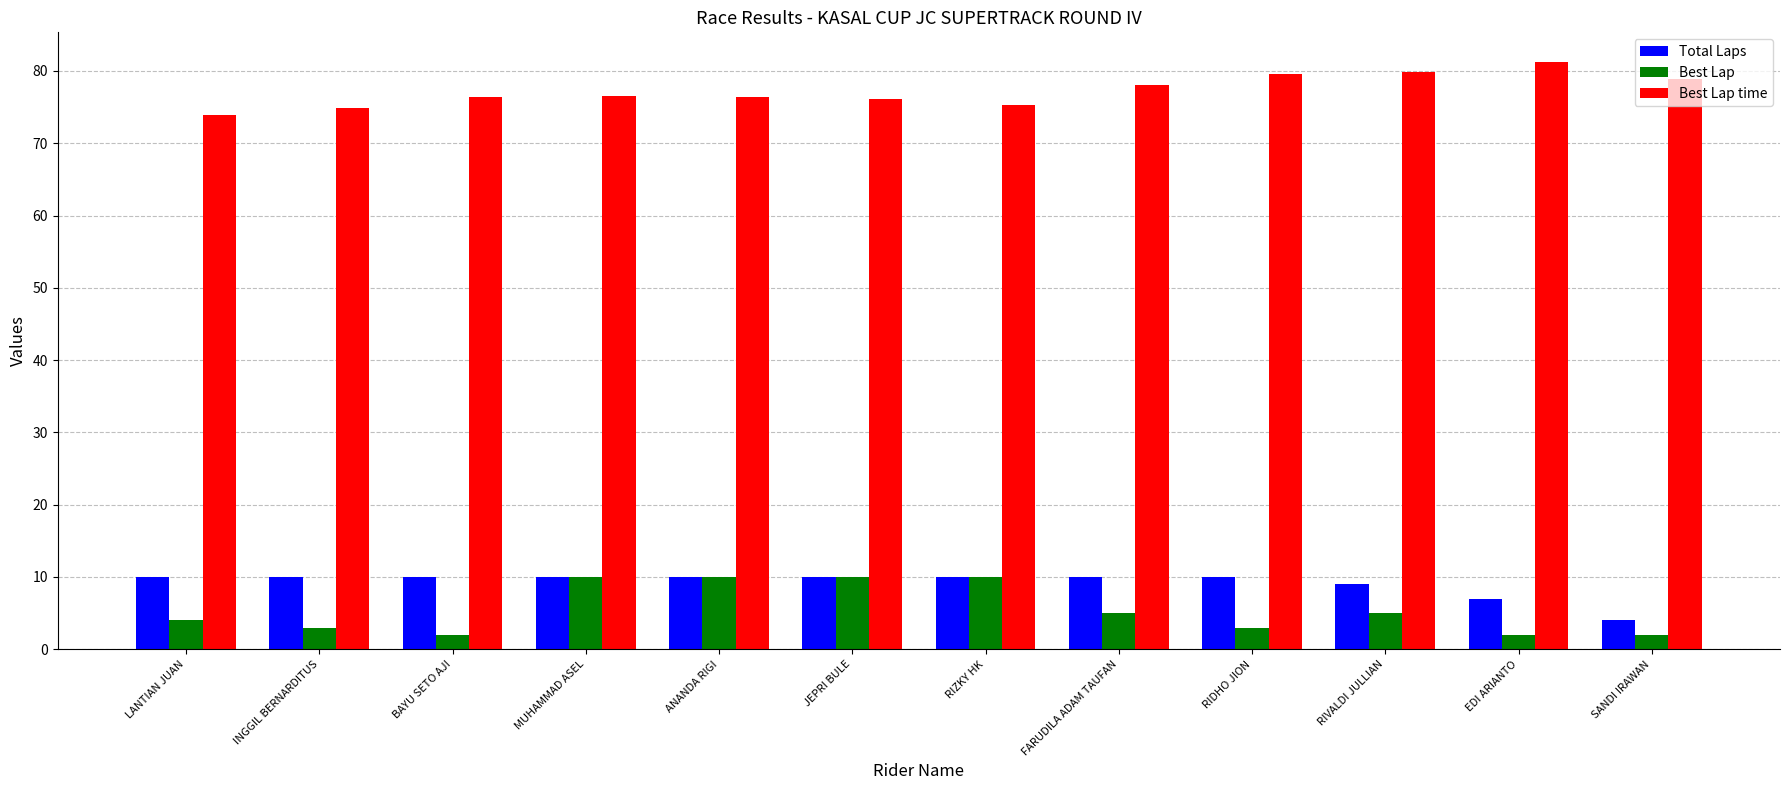

How many categories are shown in the chart?

12